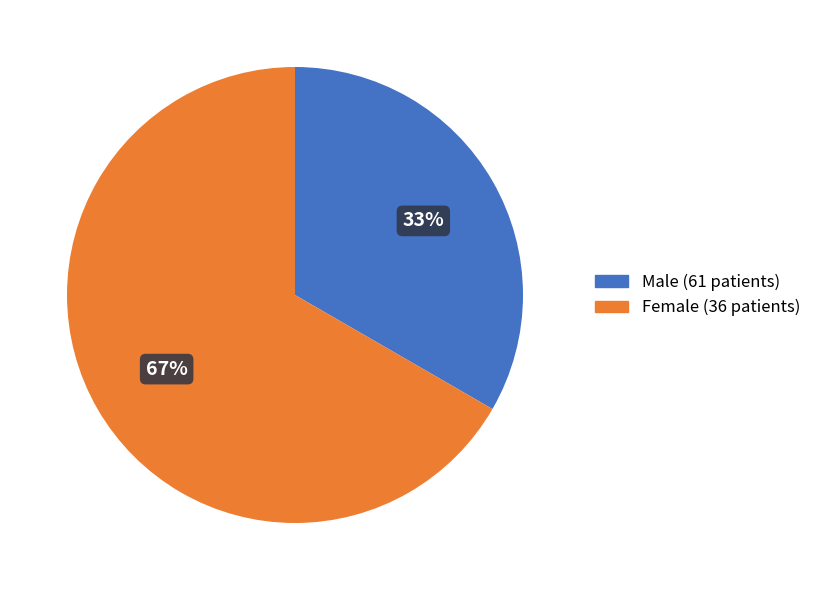

What is the ratio of the value at Female (36 patients) to the value at Male (61 patients)?

2.0